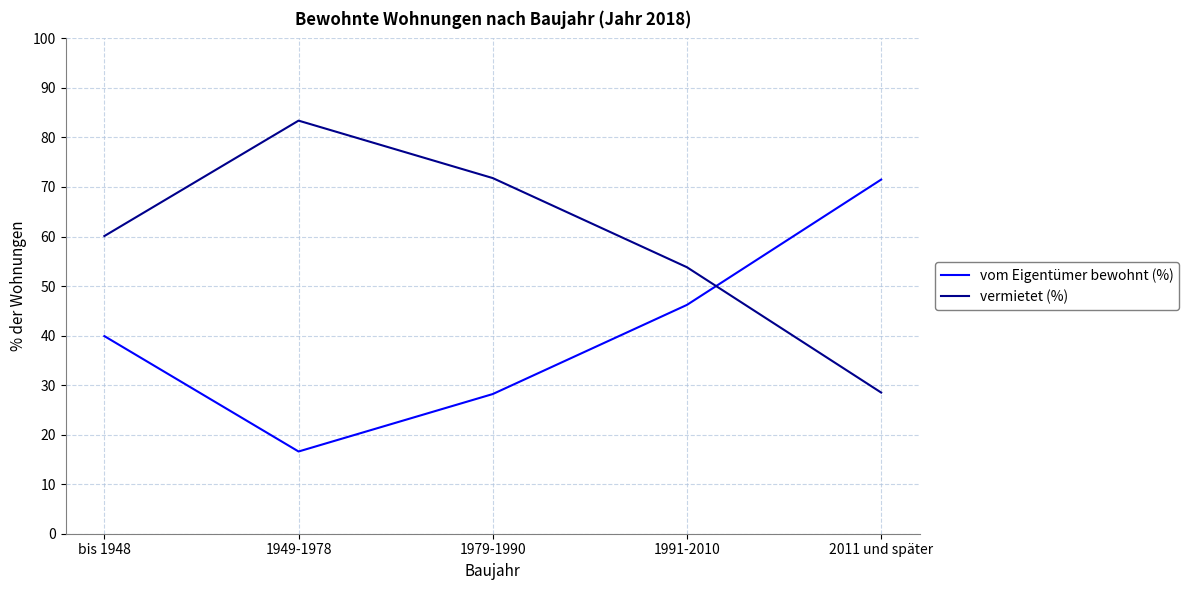

Reading left to right, list all the values displayed in this chart.

vom Eigentümer bewohnt (%): bis 1948=39.9	1949-1978=16.6	1979-1990=28.2	1991-2010=46.2	2011 und später=71.5
vermietet (%): bis 1948=60.1	1949-1978=83.4	1979-1990=71.8	1991-2010=53.8	2011 und später=28.5